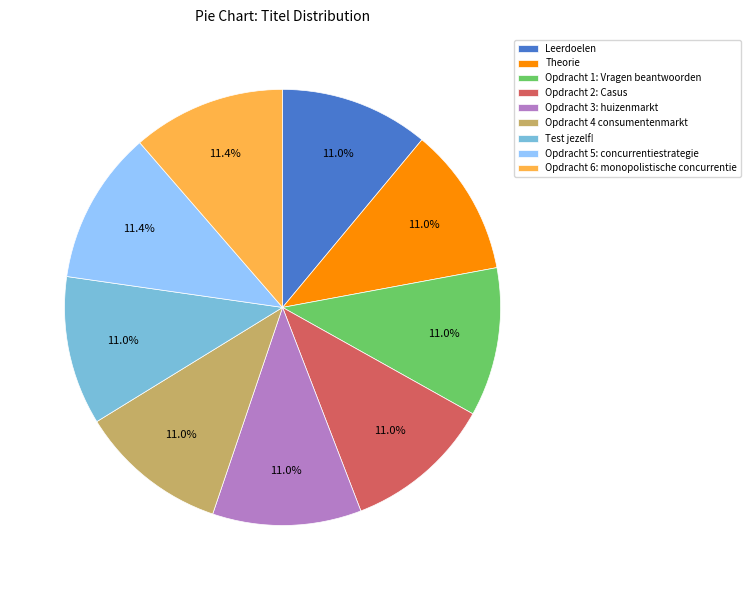

Is the sum of Opdracht 3: huizenmarkt and Test jezelf! greater than half?

No